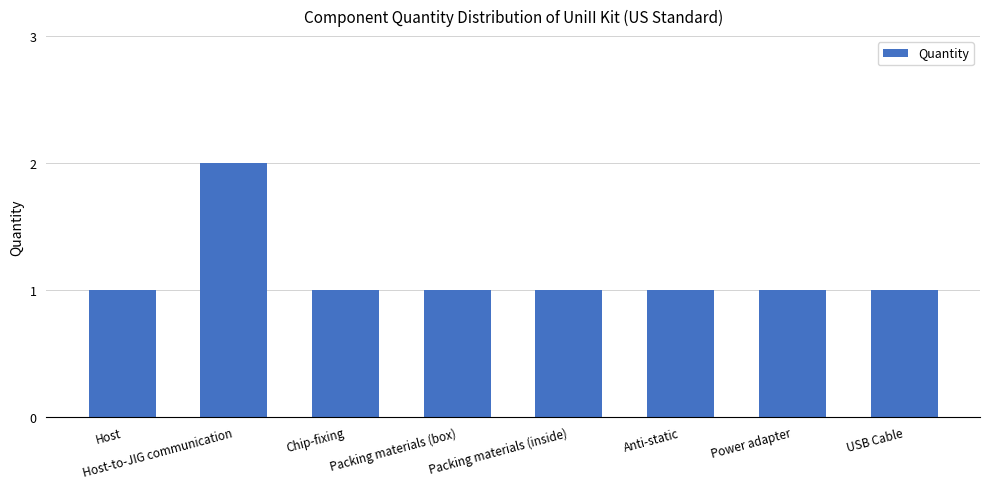

What is the average value?

1